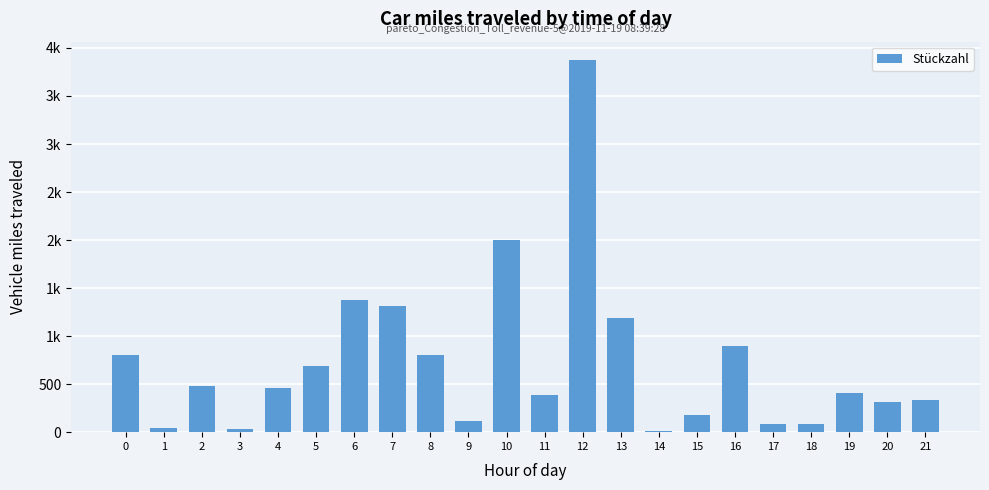

Rank the categories by value from highest to lowest.

12, 10, 6, 7, 13, 16, 8, 0, 5, 2, 4, 19, 11, 21, 20, 15, 9, 17, 18, 1, 3, 14